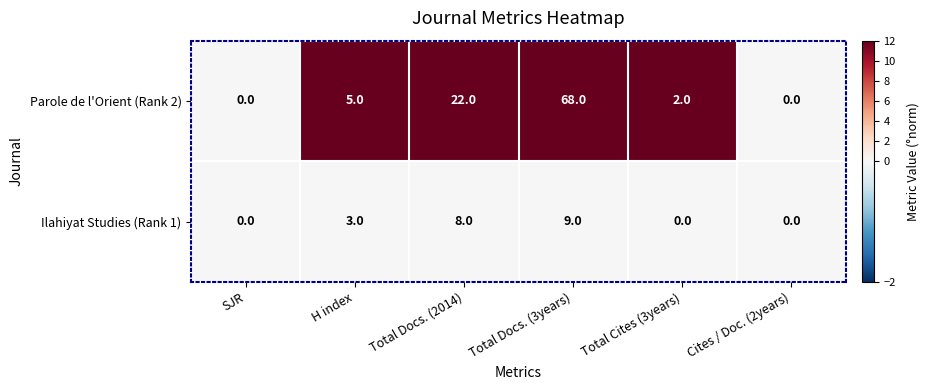

Rank the series by their maximum value, from highest to lowest.

Parole de l'Orient (Rank 2), Ilahiyat Studies (Rank 1)